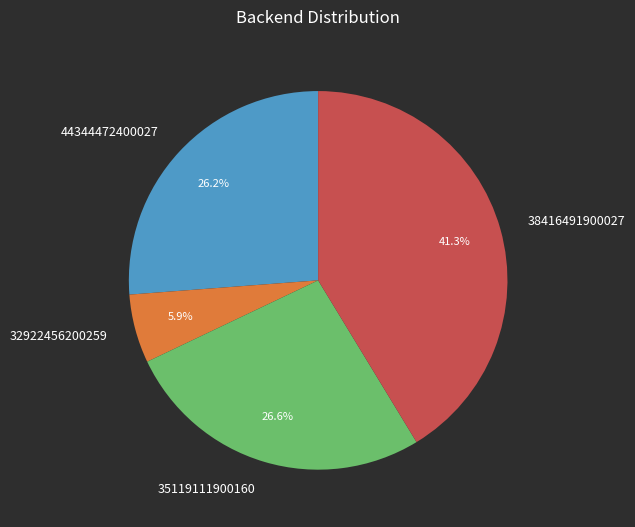

What is the largest slice in the pie chart?

38416491900027